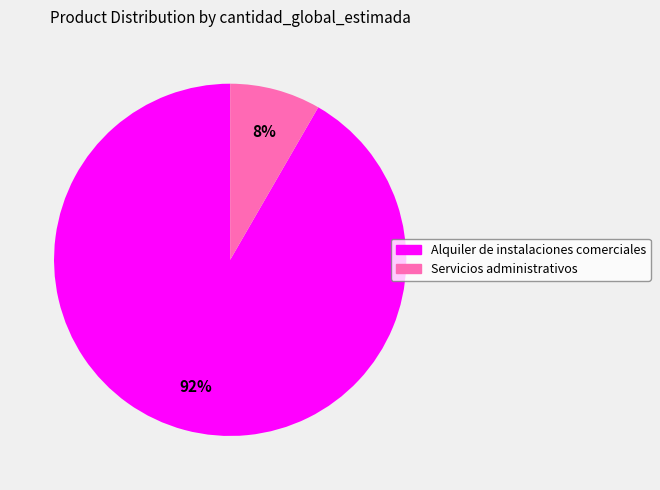

Is it true that Alquiler de instalaciones comerciales is 99% of the pie?

False